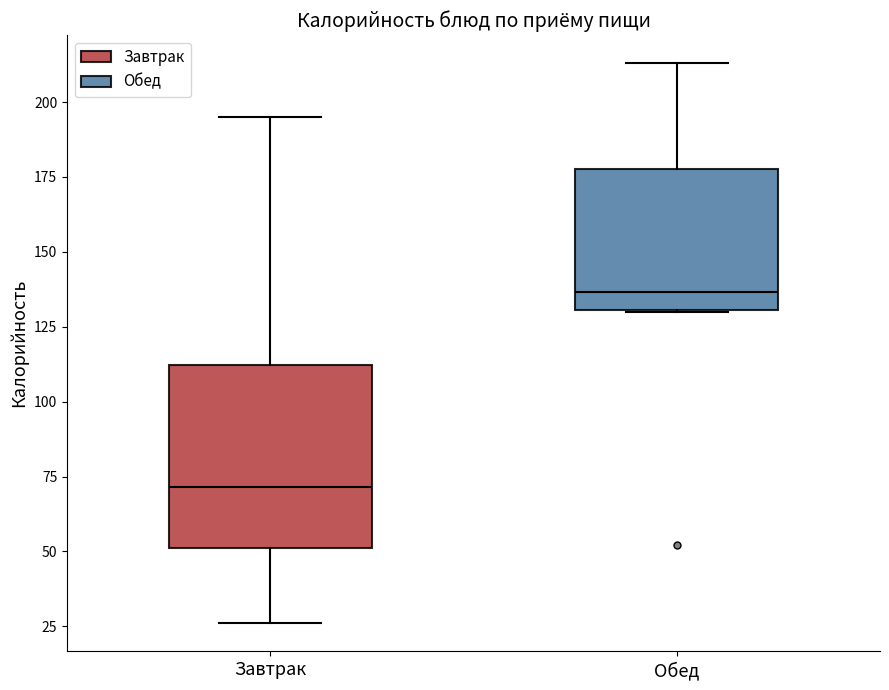

Reading left to right, transcribe this box plot: for each box, give where its median line is, the range the box spans, and where its two whiskers end, as read against the y-axis. The values are not printed on the chart, so give them approximately, as read against the axis.

Завтрак: median 70, box 50 to 110, whiskers 25 to 195
Обед: median 135, box 130 to 180, whiskers 130 to 215